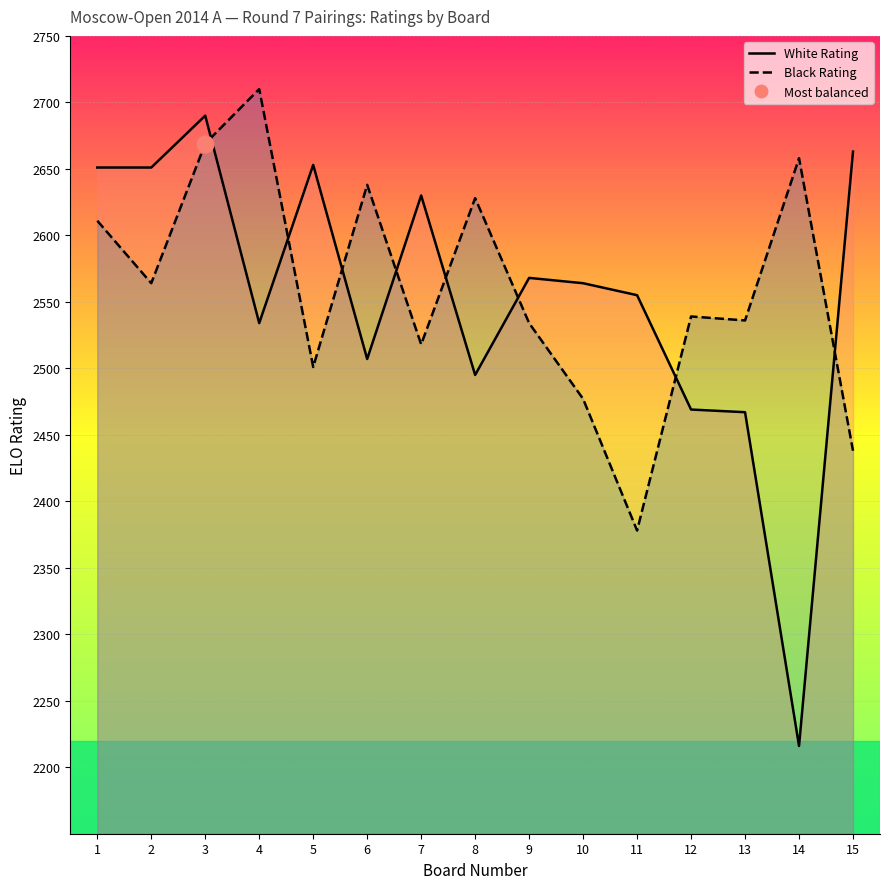

At which category is the sum across all series the highest?

3